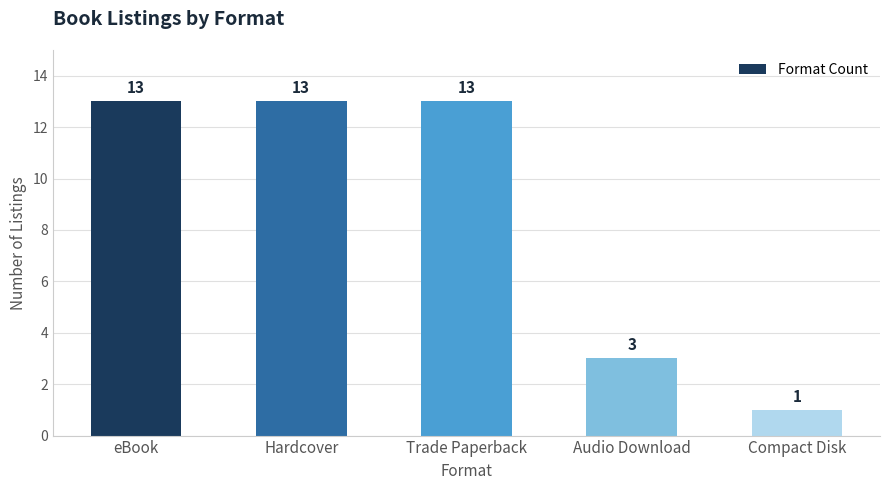

How many values are between 3 and 13?

4